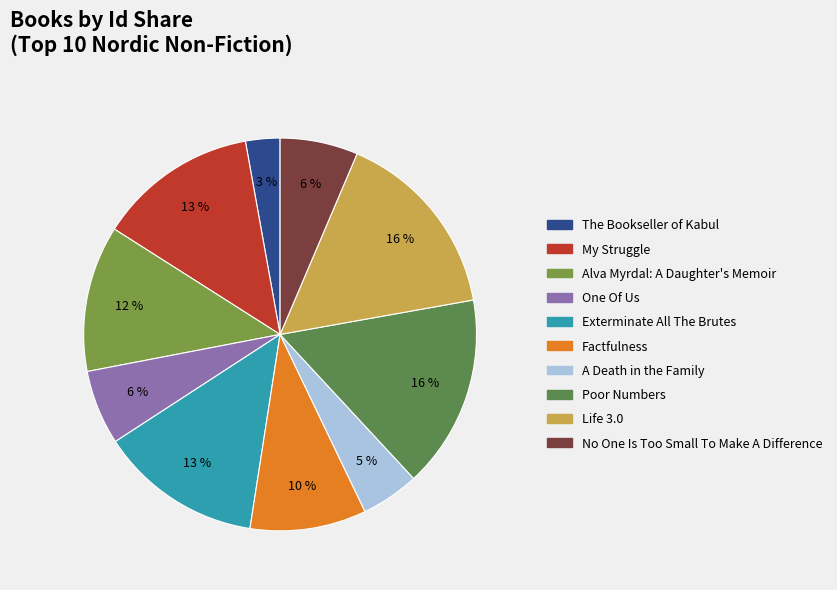

The Alva Myrdal: A Daughter's Memoir slice represents 12% of the pie. True or false?

True